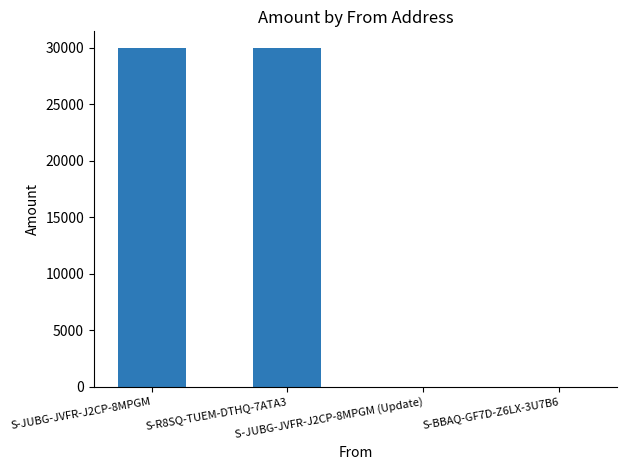

What is the change in value from S-JUBG-JVFR-J2CP-8MPGM to S-R8SQ-TUEM-DTHQ-7ATA3?

+4.2